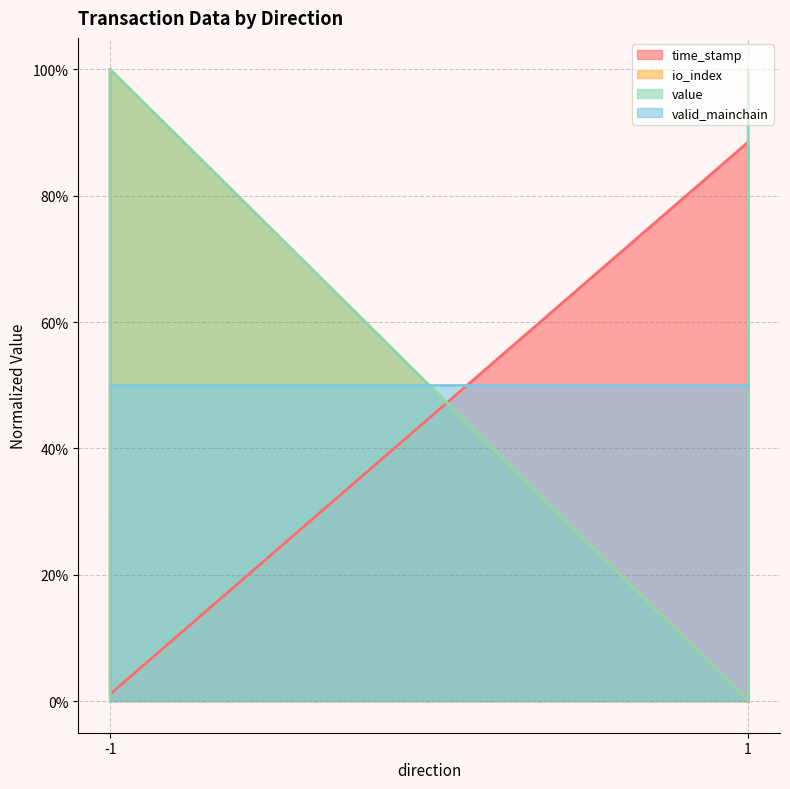

Between -1 (Regular) and 1 (Vote), which series saw the biggest shift?

io_index